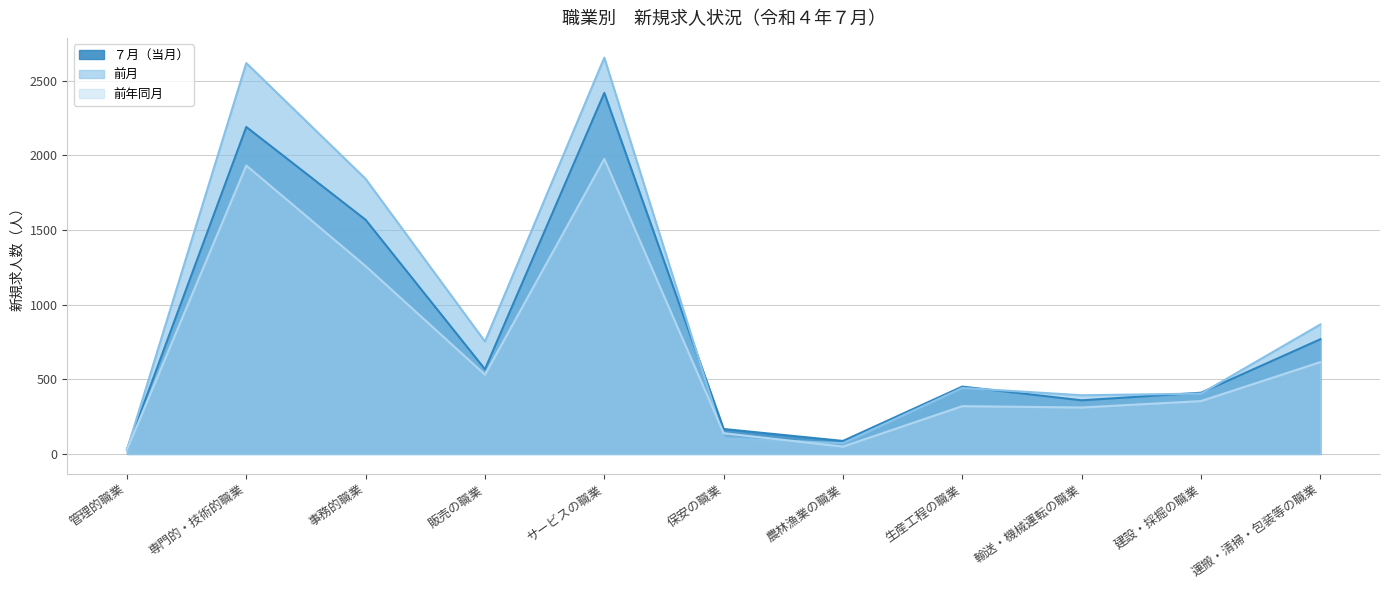

Which series has the largest total across all categories?

前月